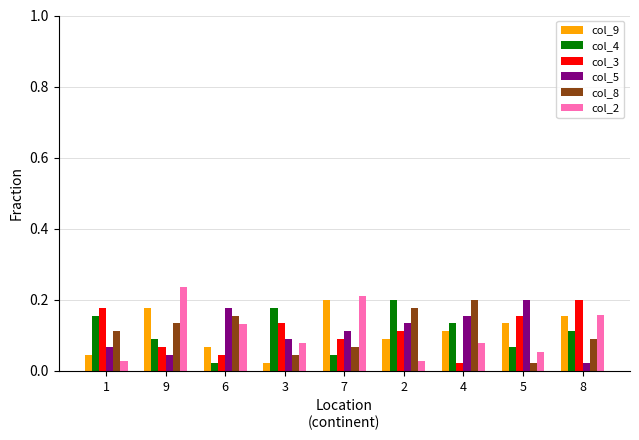

Count the number of data series in this chart.

6